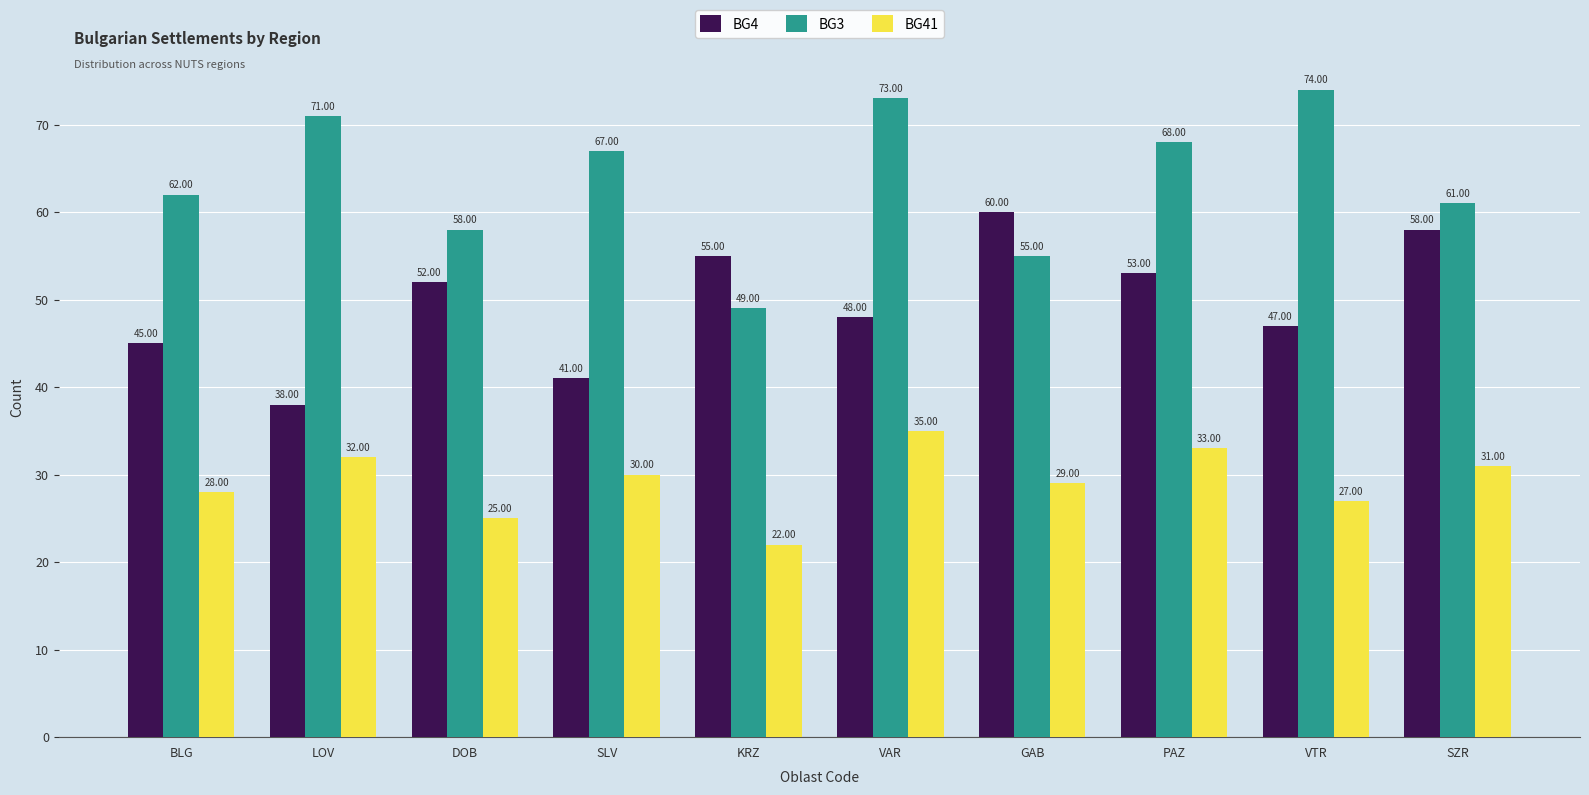

What is the average value of the BG4 series?

50